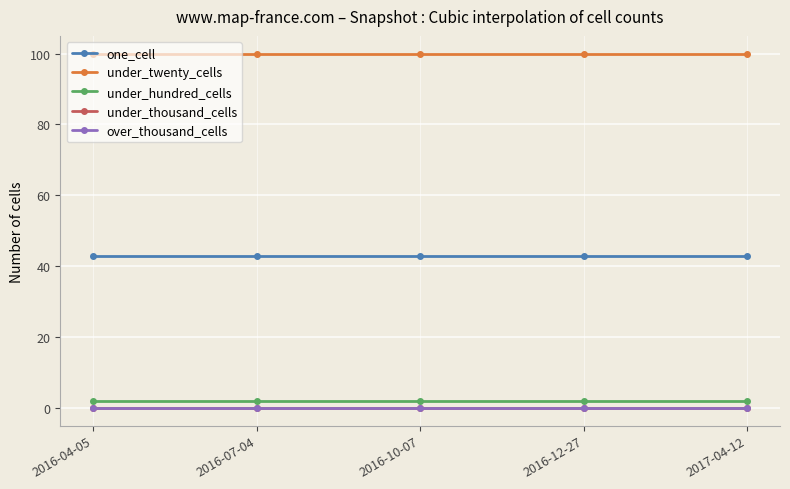

Does the chart have visible grid lines?

Yes